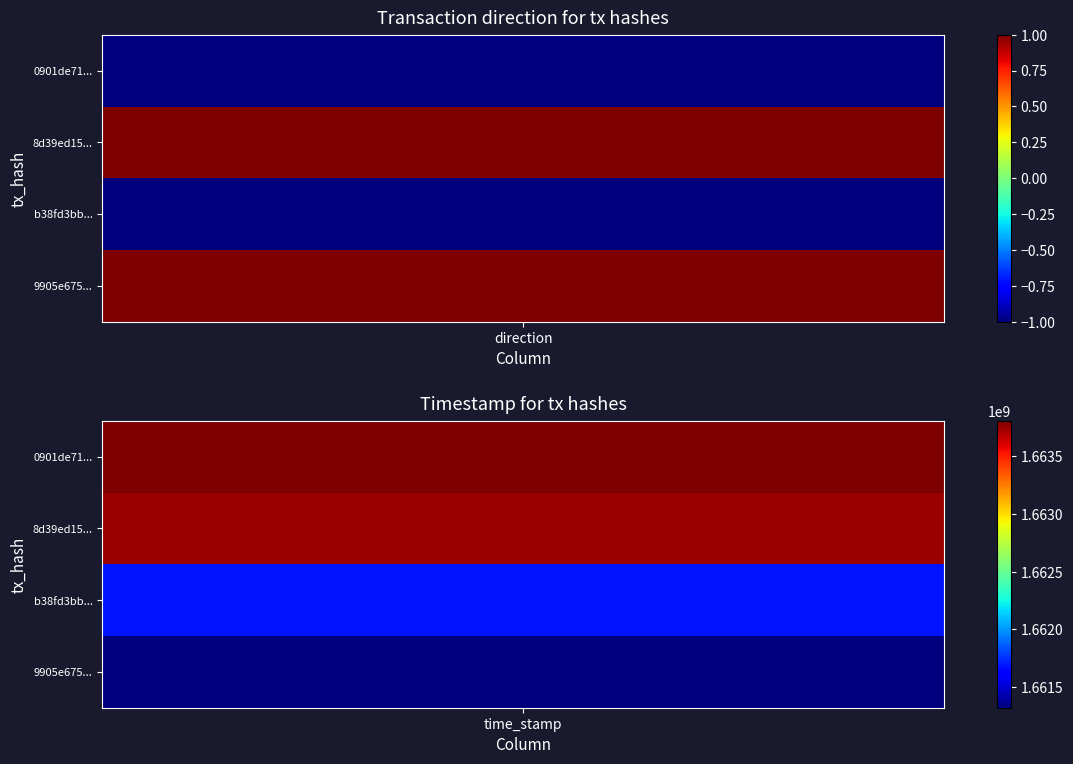

What is the sum of the 0901de71cce8b732ae975d9a5130e6bce8a5f15 values at 0 and 1?

1663803717